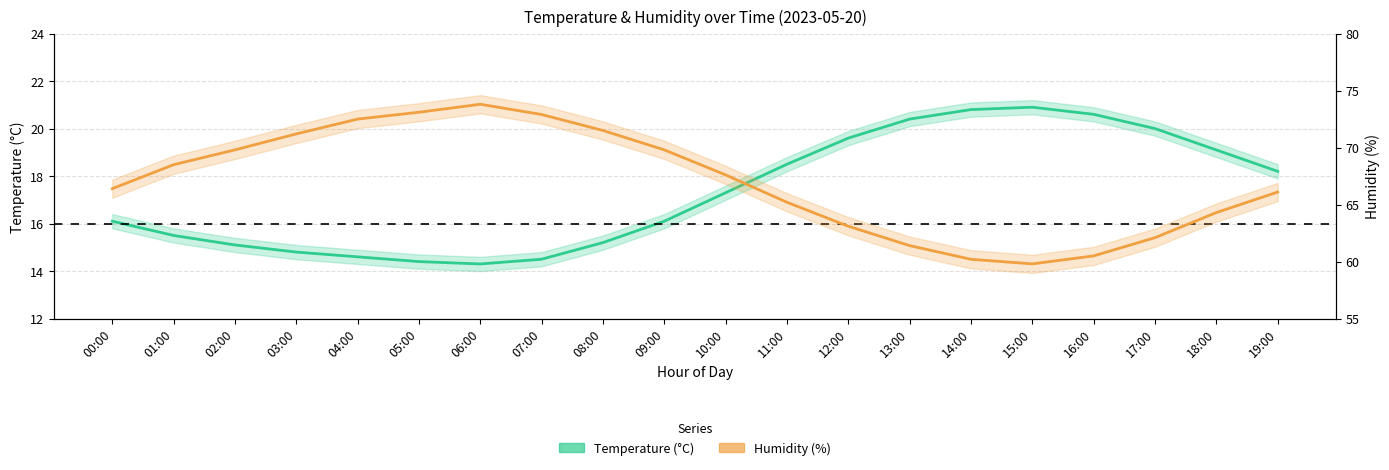

Rank the series by their maximum value, from highest to lowest.

Humidity (%), Temperature (°C)